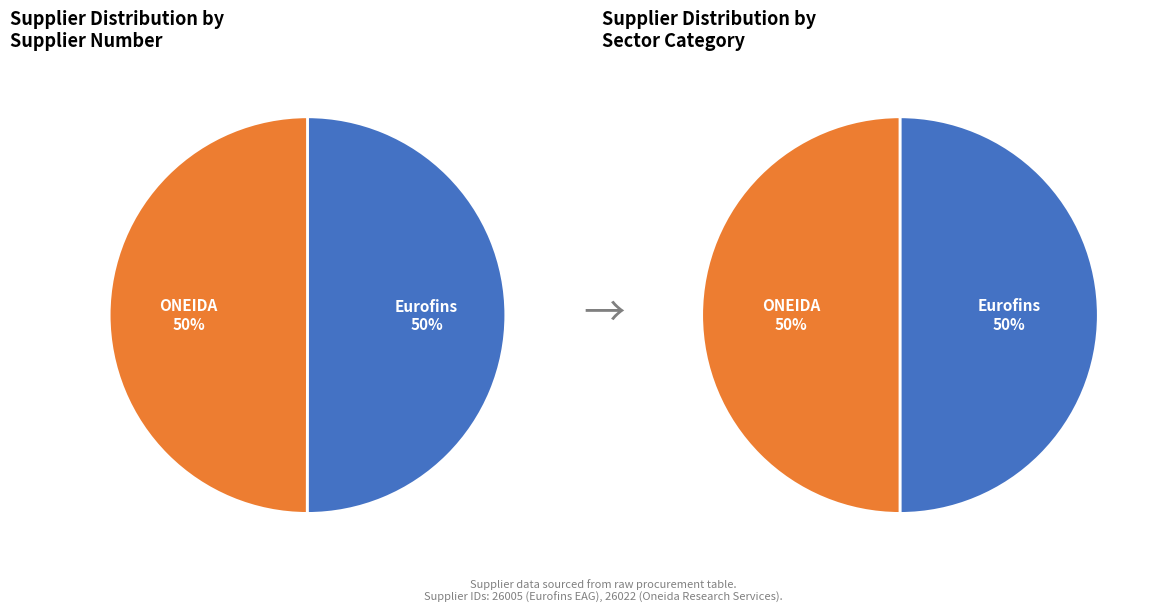

Which category has the biggest portion of the pie?

Eurofins EAG Materials Science LLC